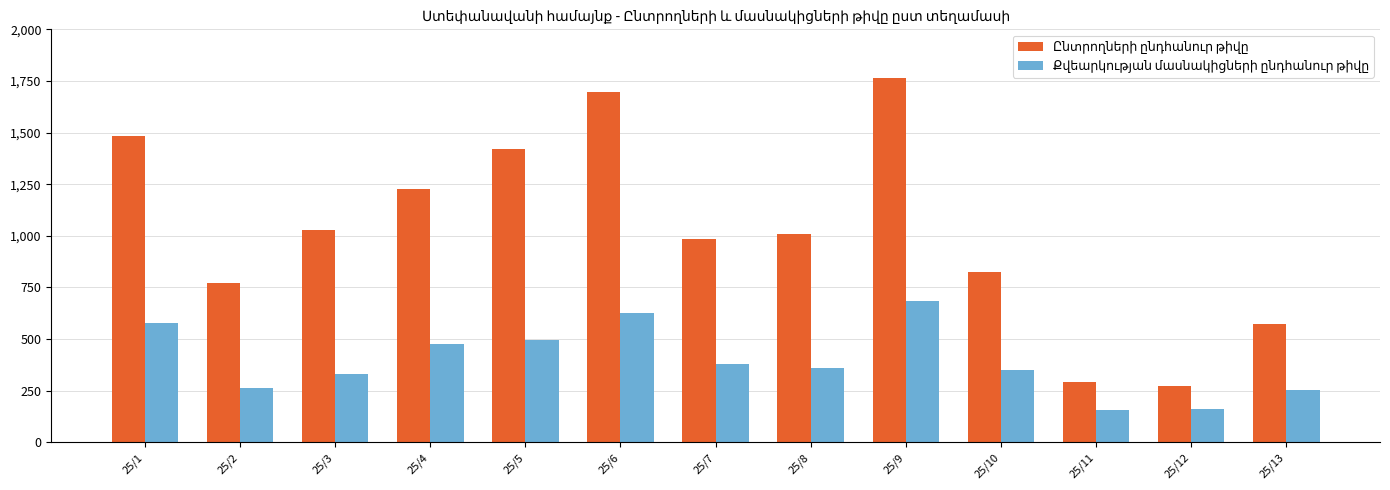

What is the total value across all series at 25/11?

446